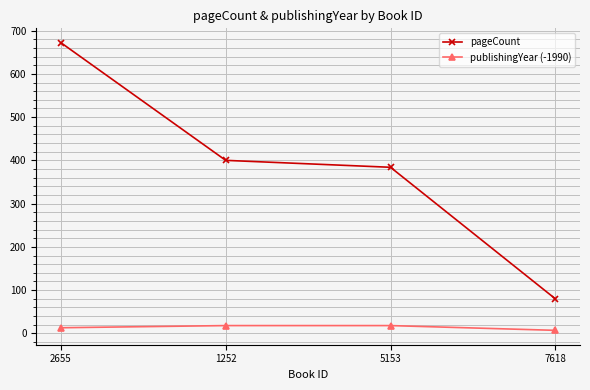

Which category has the highest value across all series?

2655